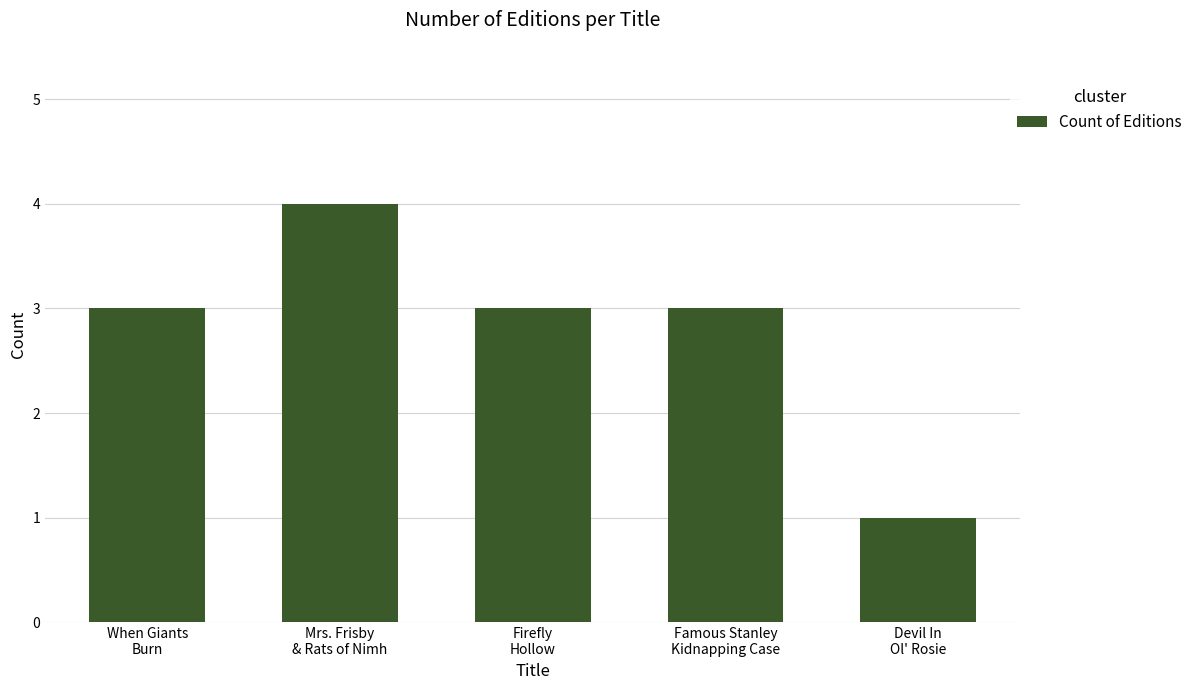

Count the values in the range 3 to 4.

4